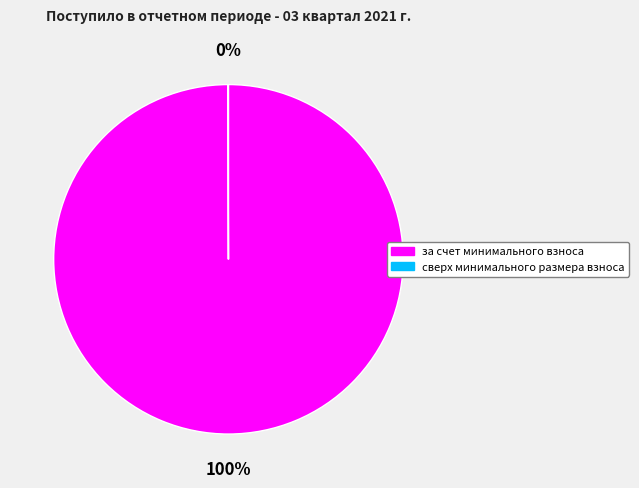

To the nearest percent, what is the average slice percentage?

50%